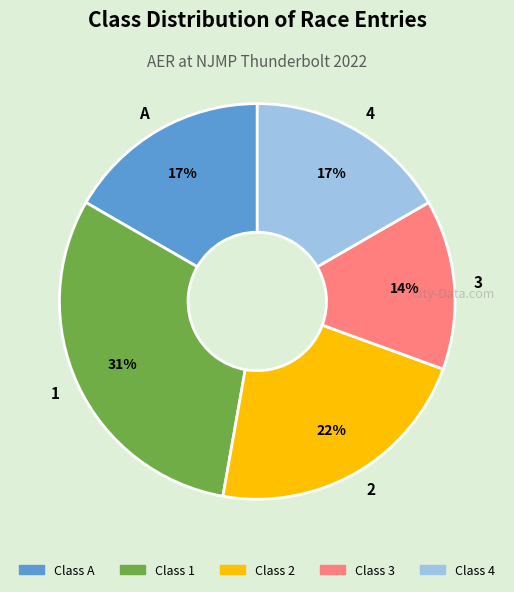

Between Class 1 and Class 2, which is larger?

Class 1